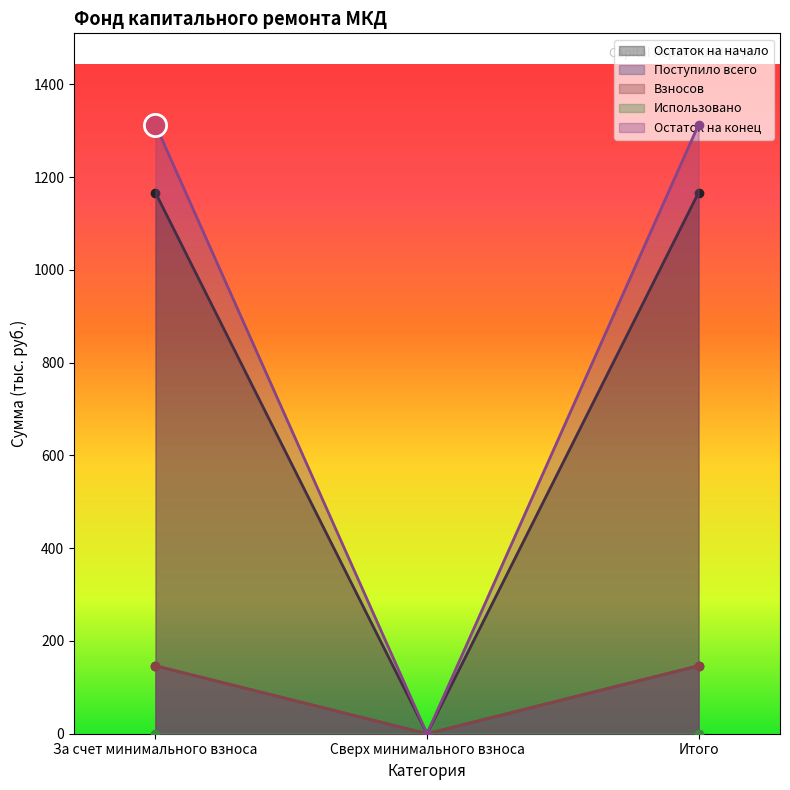

Which category has the lowest value across all series?

Сверх минимального взноса